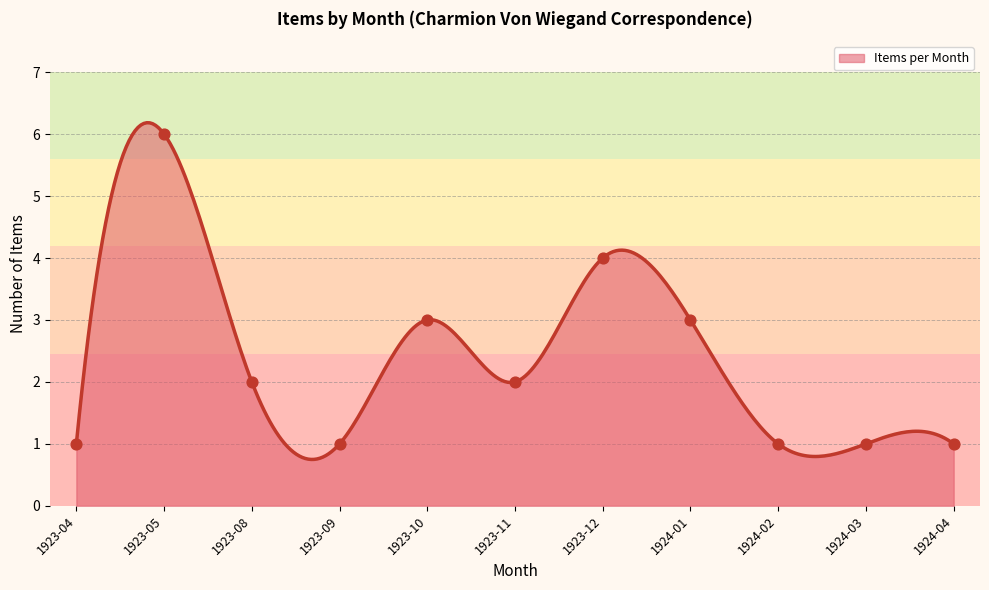

Which has a higher value, 1923-11 or 1923-10?

1923-10